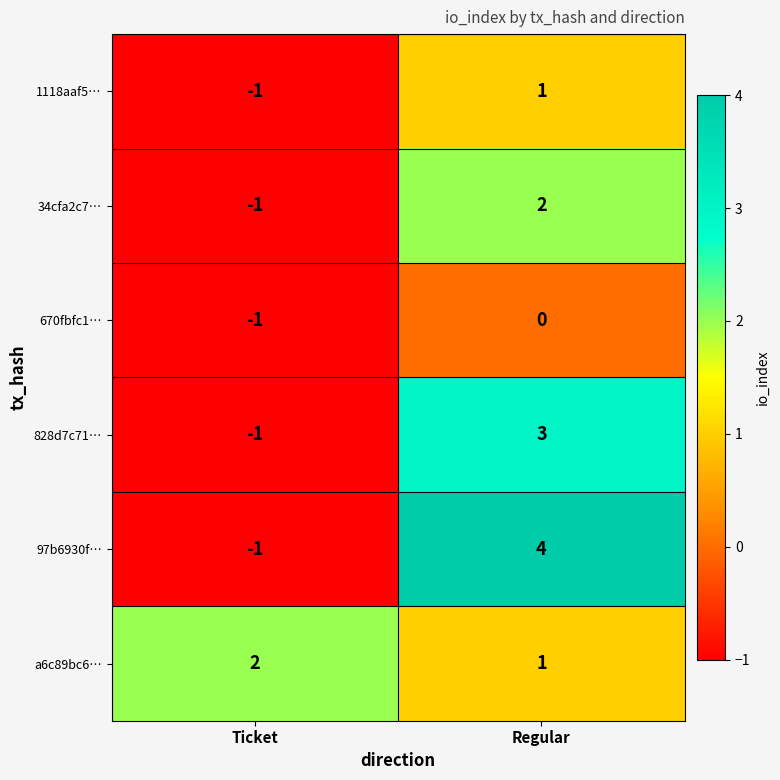

What is the total value across all series at Regular?

11